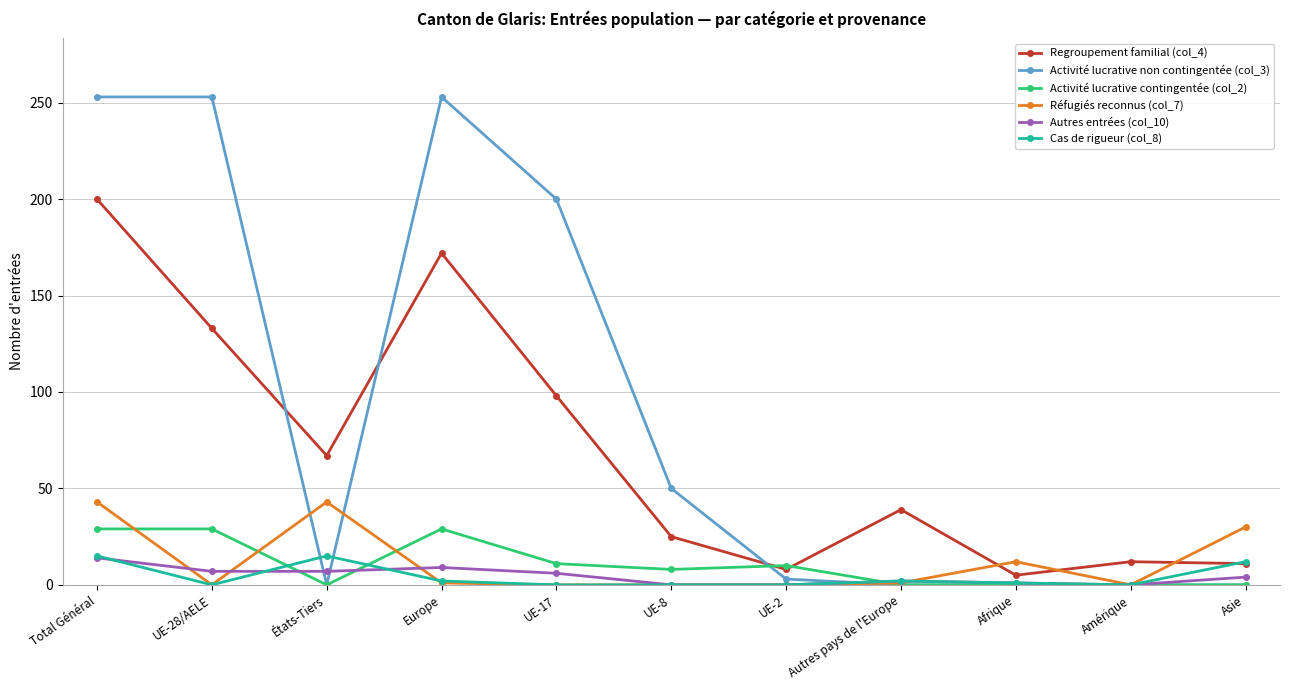

What is the average value of the Activité lucrative contingentée (col_2) series?

11